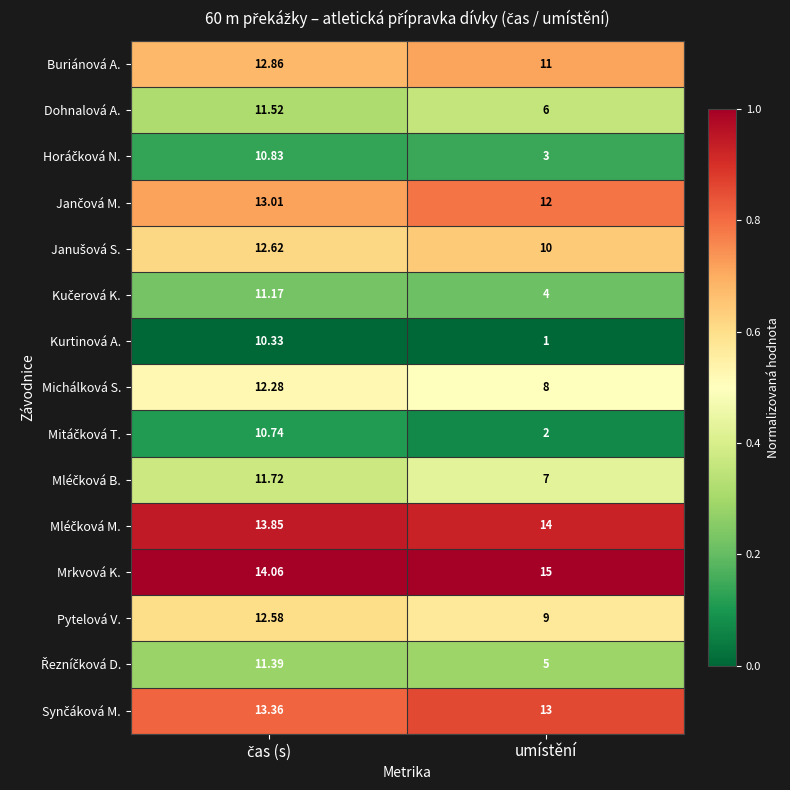

At which category does the chart reach its minimum across all series?

umístění